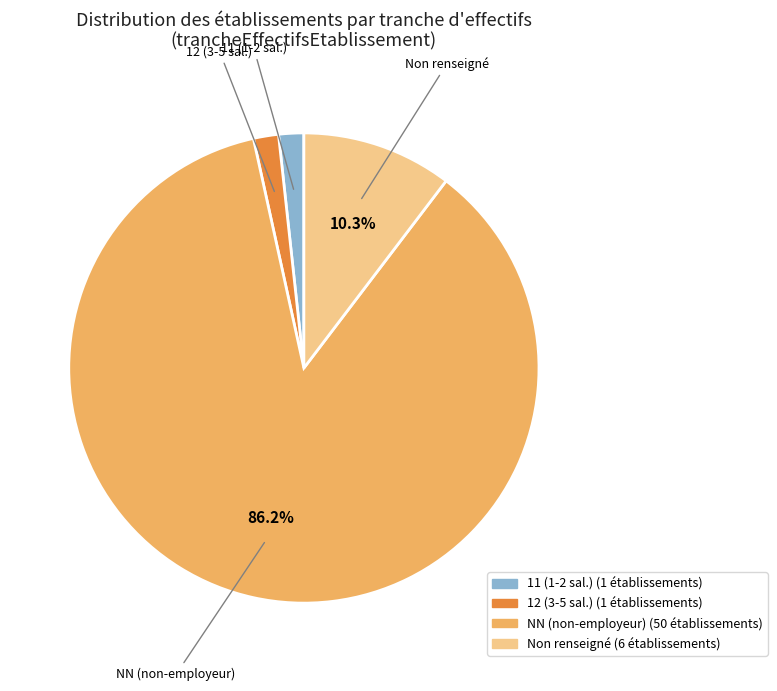

Is there a majority slice in this chart?

Yes